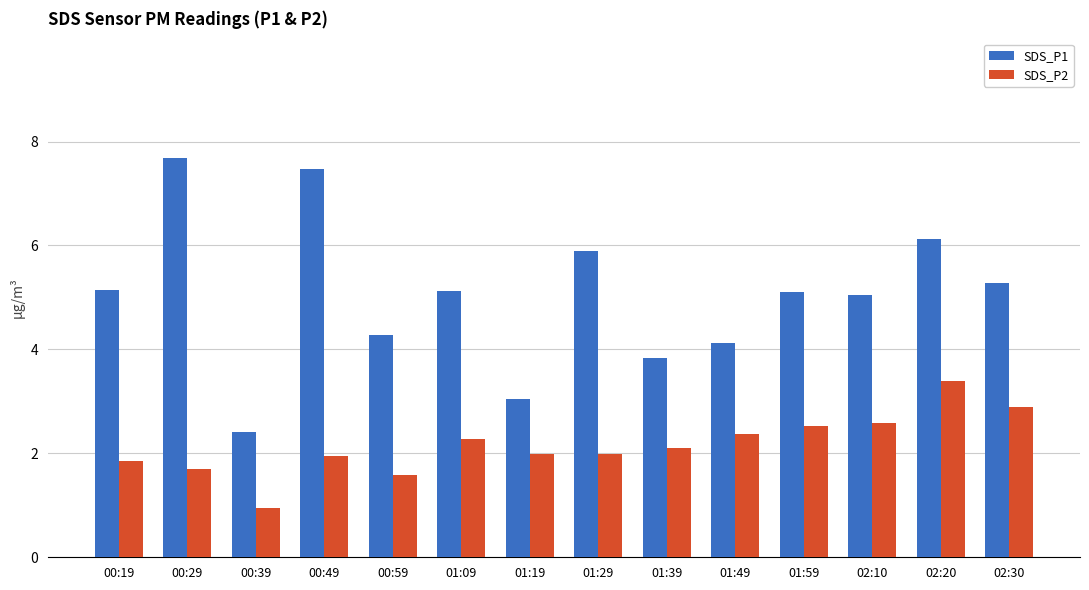

Which series has the widest spread of values?

SDS_P1